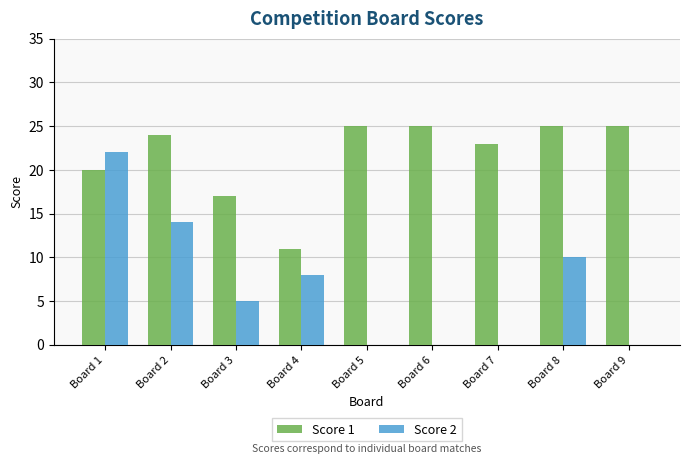

What is the greatest value displayed?

25